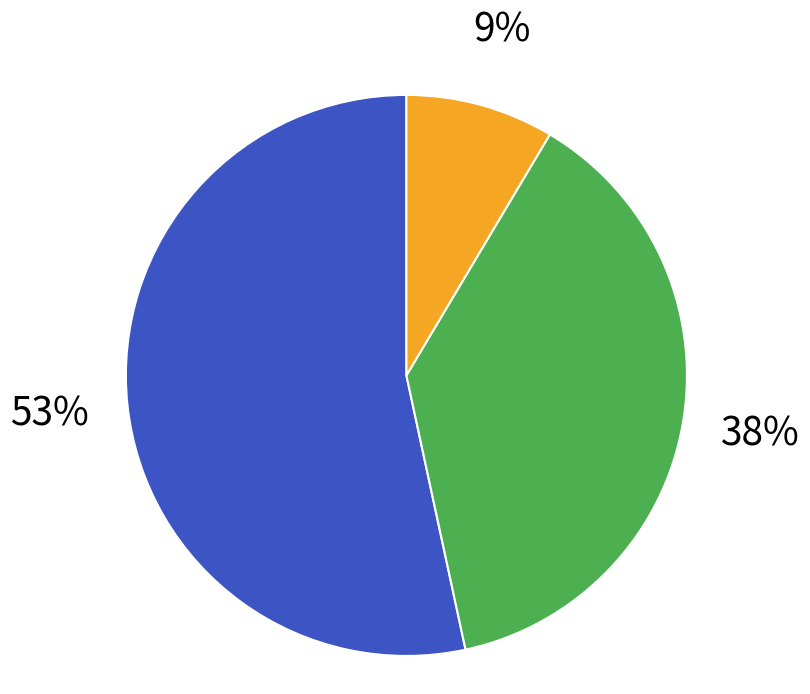

To the nearest percent, what is the average slice percentage?

33%